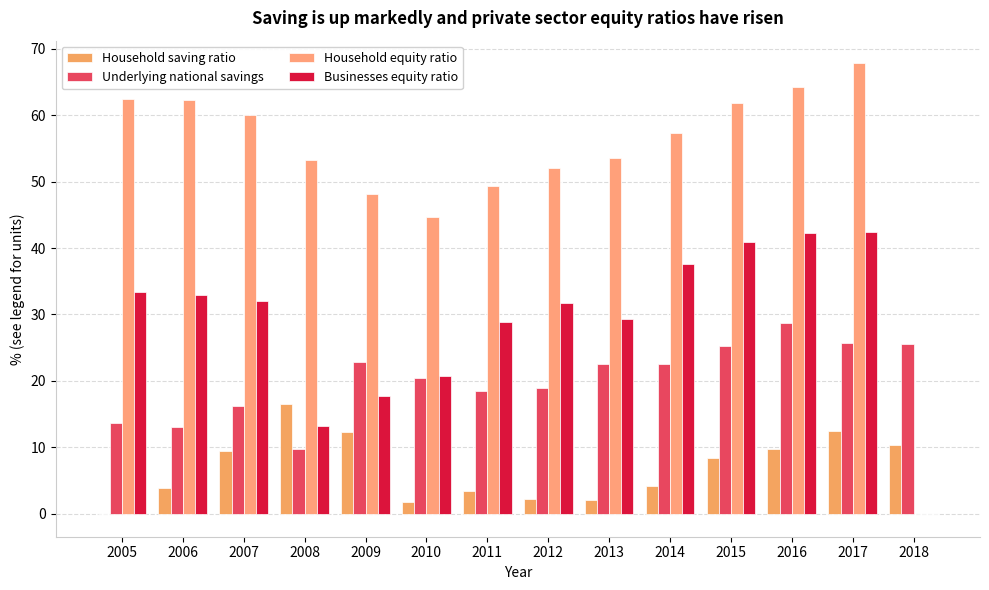

Read the Household equity ratio value at 2012.

52.1